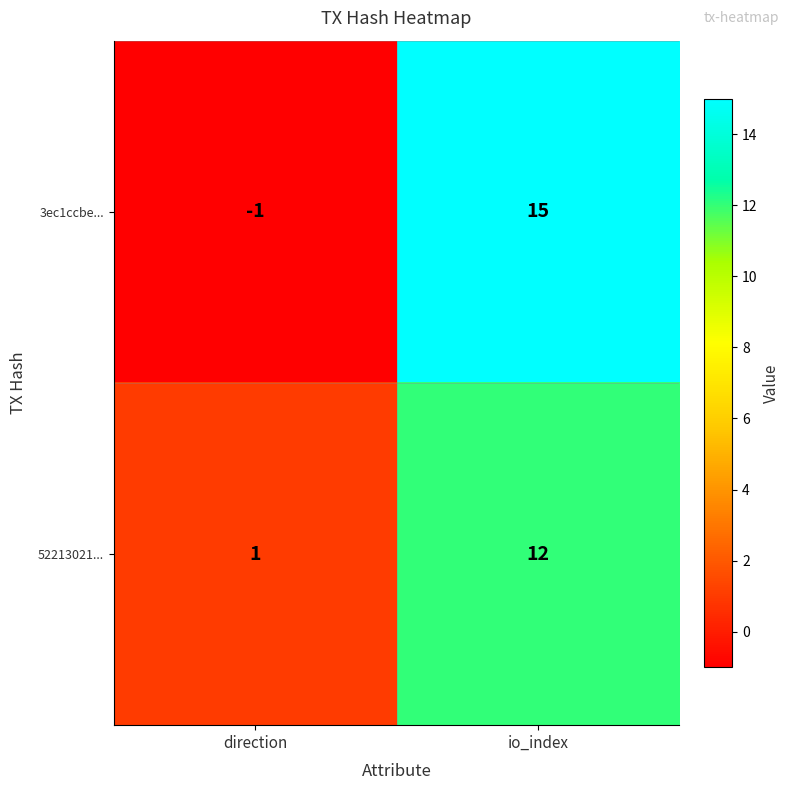

Reading left to right, extract all data points from this chart.

3ec1ccbe...: -1	15
52213021...: 1	12